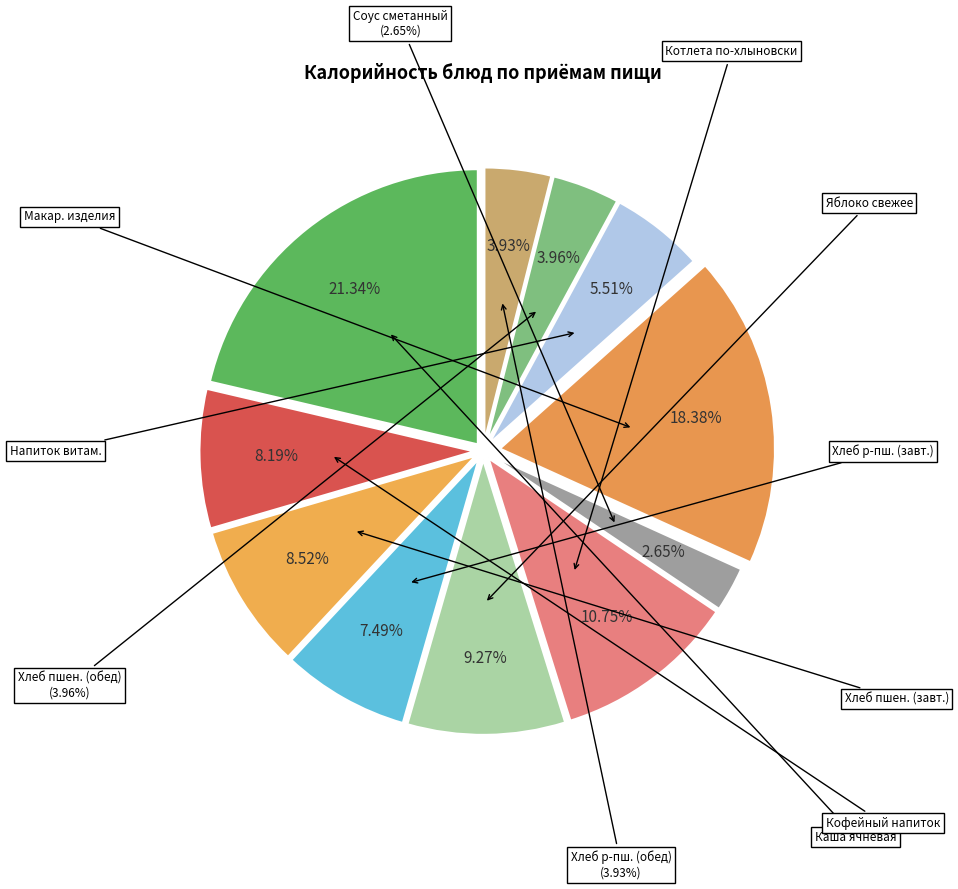

Which has a higher value, Котлета по-хлыновски or Хлеб пшеничный (завтрак)?

Котлета по-хлыновски